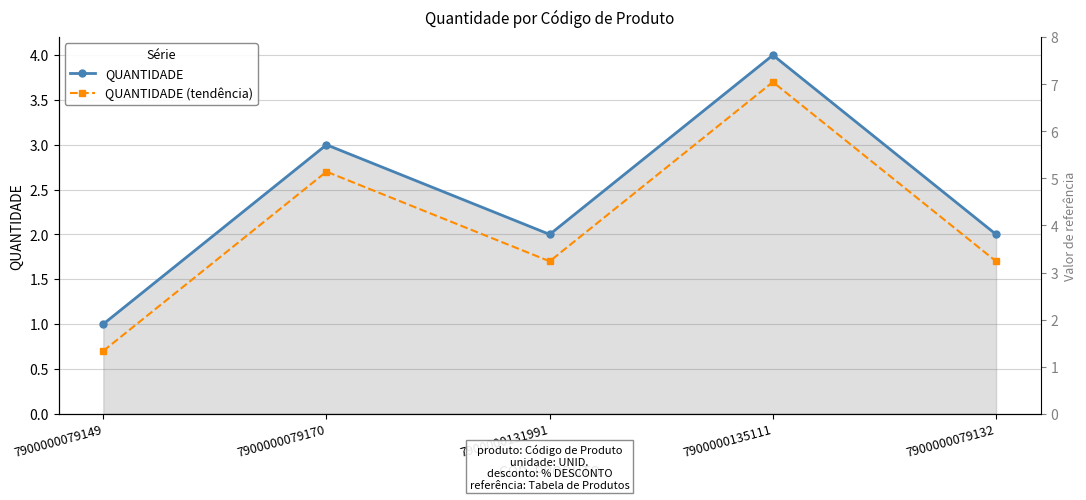

True or false: QUANTIDADE (tendência) and QUANTIDADE cross at least once.

False